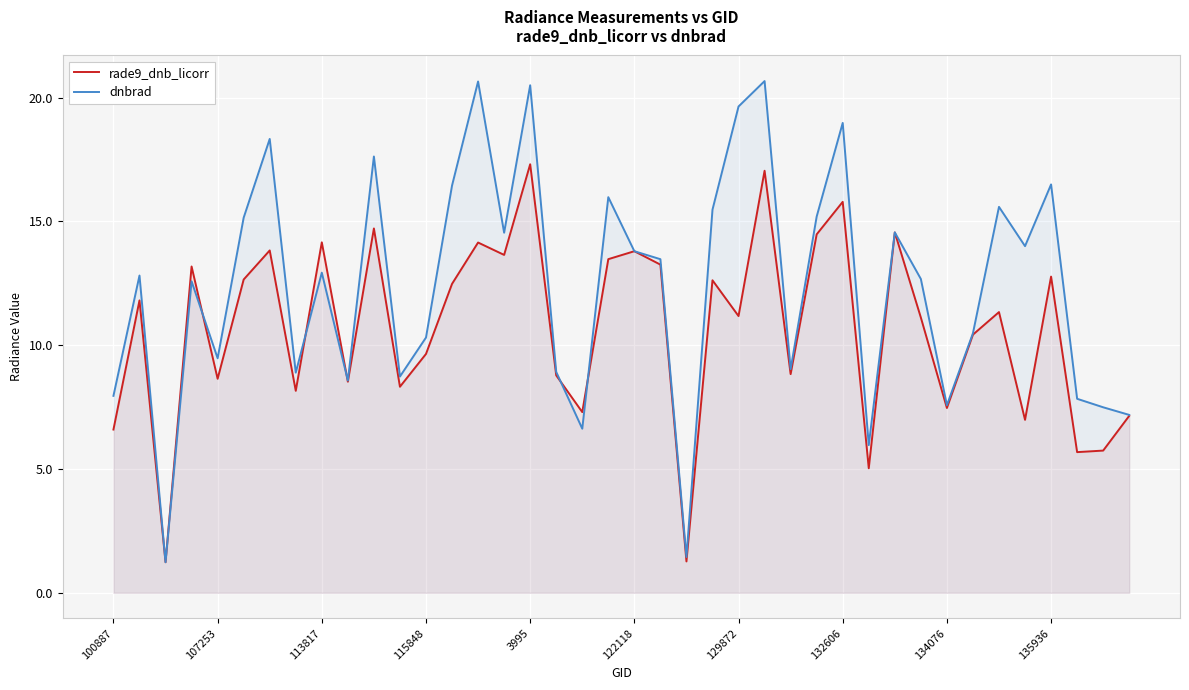

What is the highest value of the rade9_dnb_licorr series?

17.3